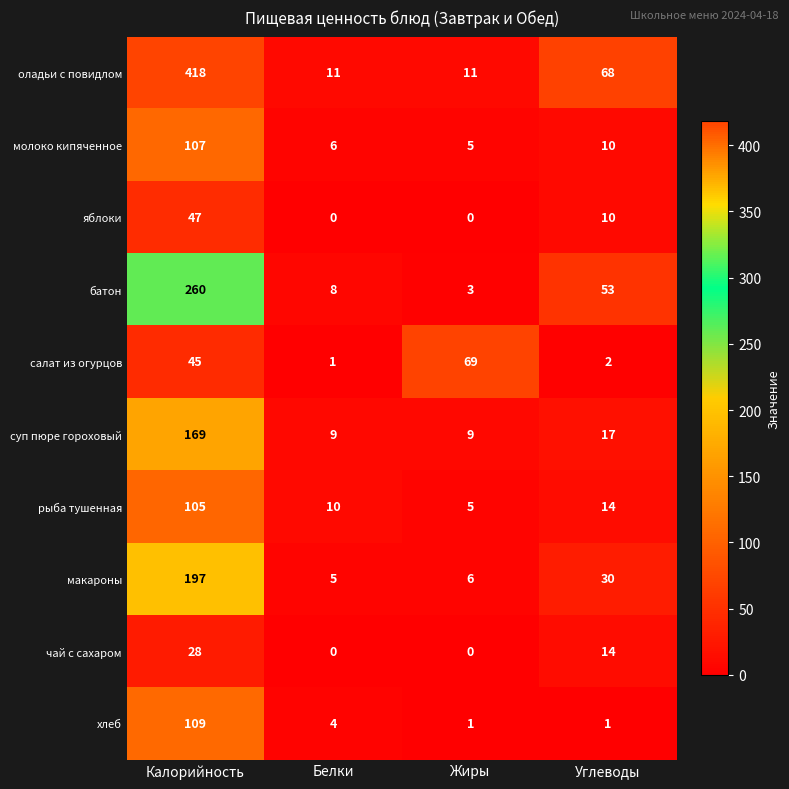

What is the difference between the maximum and second lowest values in the салат из огурцов series?

67